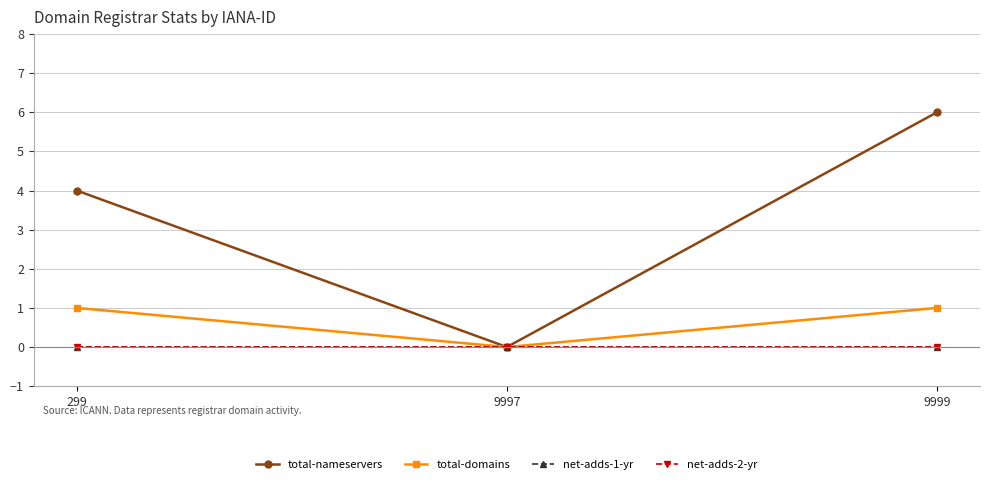

Which series has the largest total across all categories?

total-nameservers